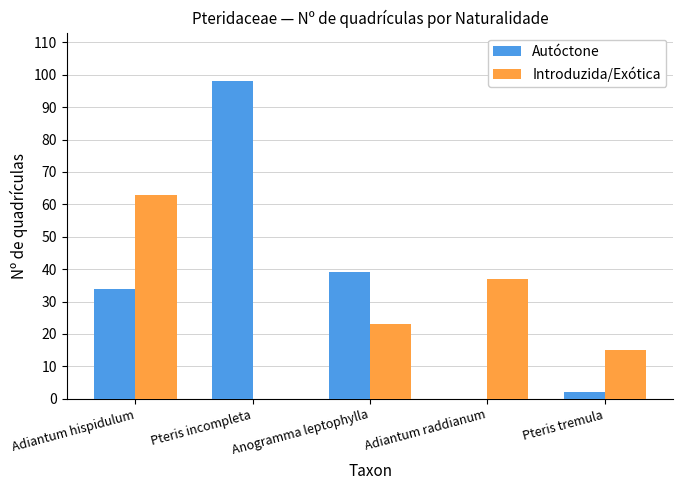

What value does the Introduzida/Exótica series have at Adiantum raddianum?

37